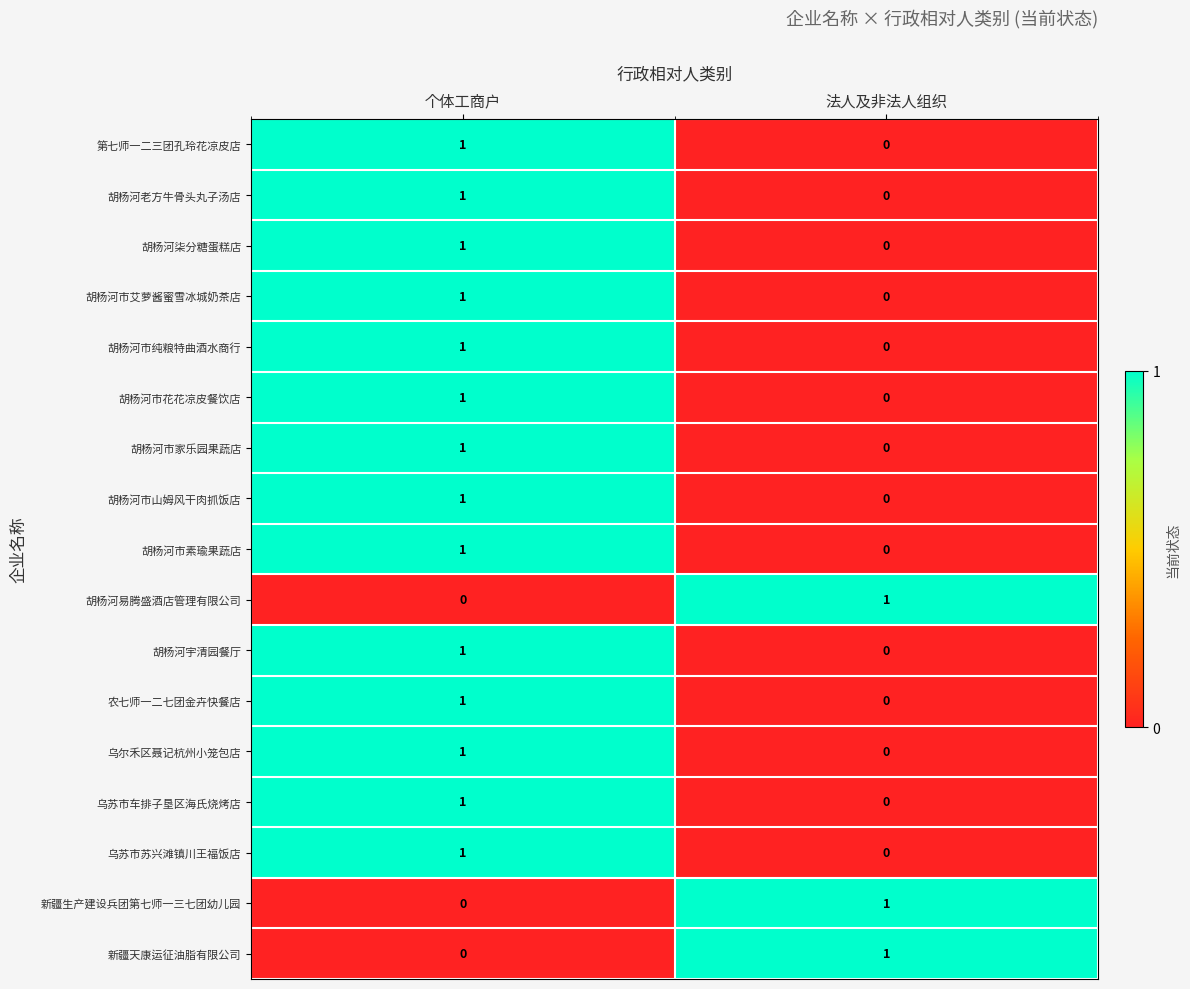

The value of 胡杨河老方牛骨头丸子汤店 at 法人及非法人组织 is 0. True or false?

True